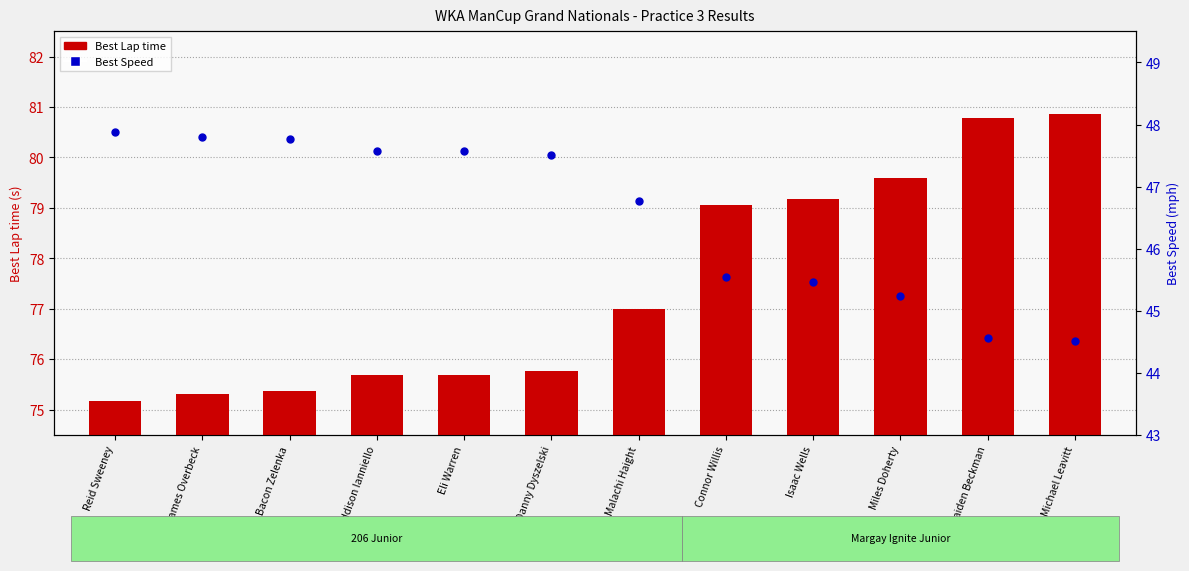

Which series reaches the maximum Y coordinate?

Best Speed